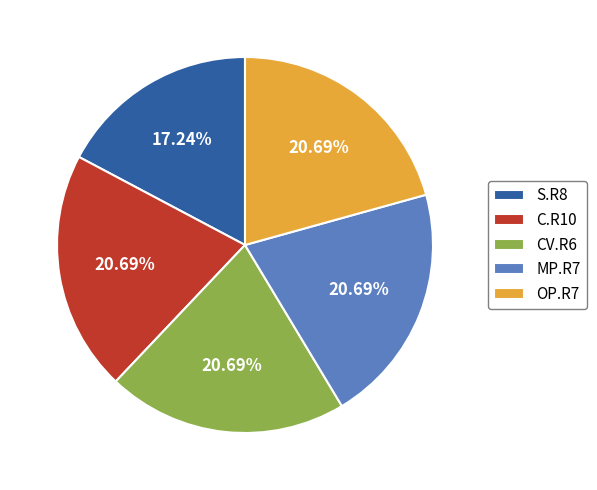

Is there a majority slice in this chart?

No